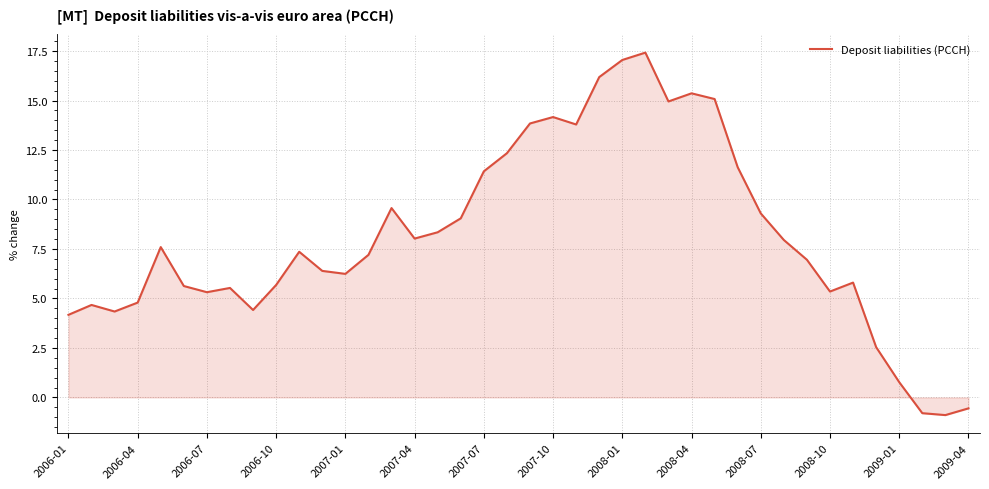

What is the minimum value shown in the chart?

-0.9